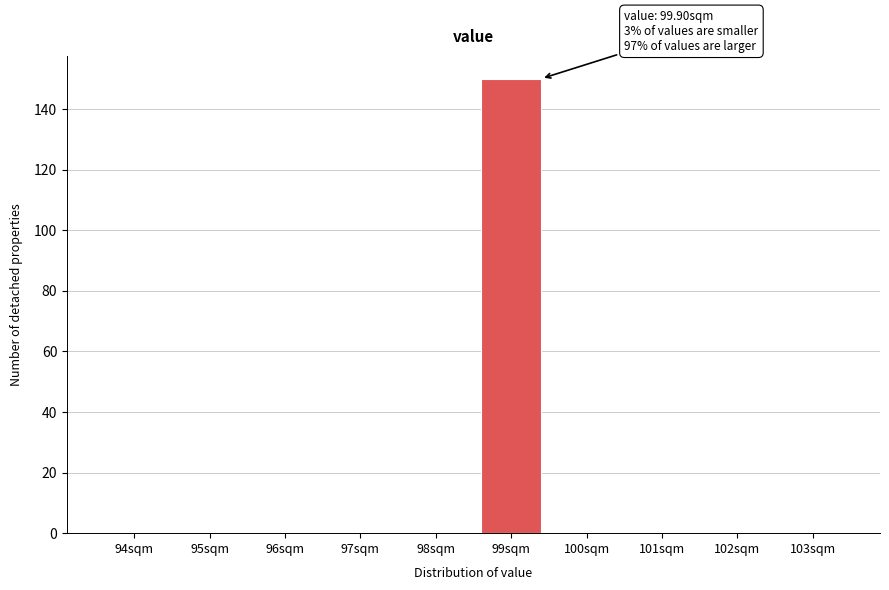

Reading left to right, what are all the values shown in this chart?

94sqm=0	95sqm=0	96sqm=0	97sqm=0	98sqm=0	99sqm=150	100sqm=0	101sqm=0	102sqm=0	103sqm=0